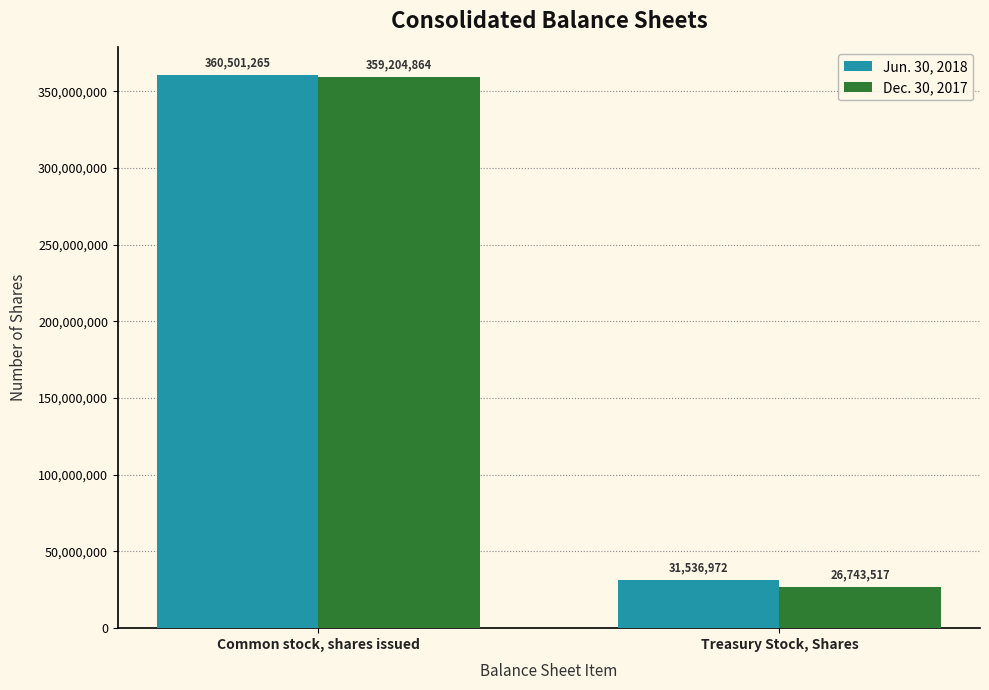

Which category has the lowest value across all series?

Treasury Stock, Shares